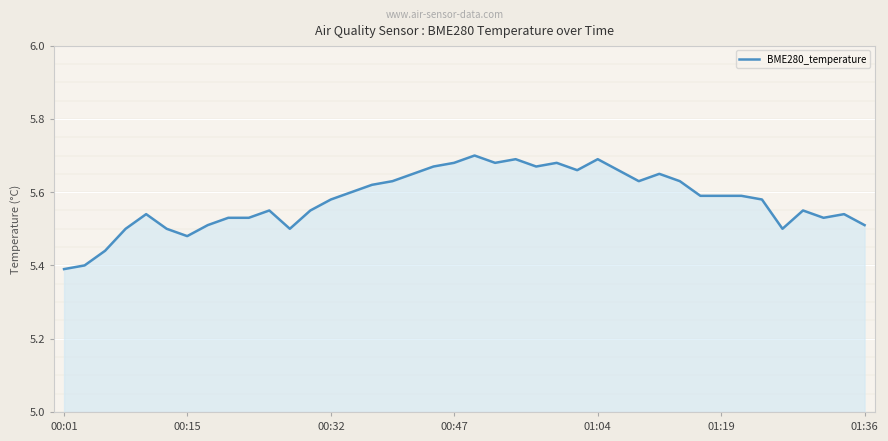

What is the difference between the maximum and minimum values?

0.3